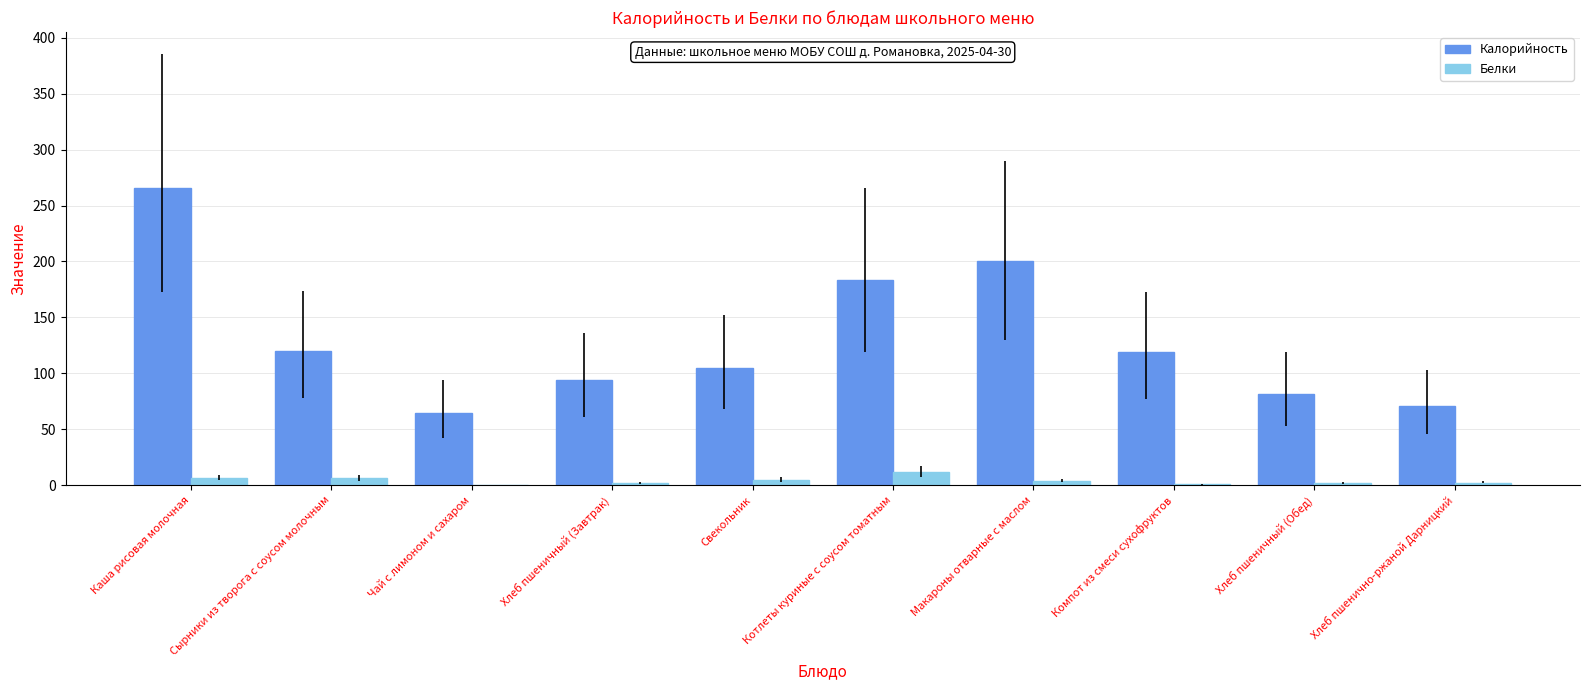

Is the value of Белки at Хлеб пшеничный (Обед) greater than the value of Калорийность at Компот из смеси сухофруктов?

No